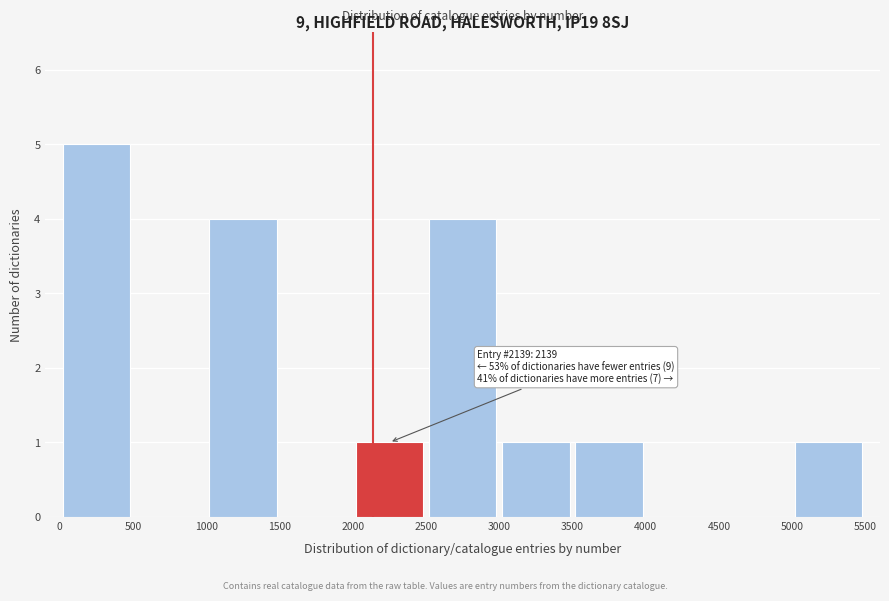

Over which range of the x-axis is the bar tallest?

0 to 500